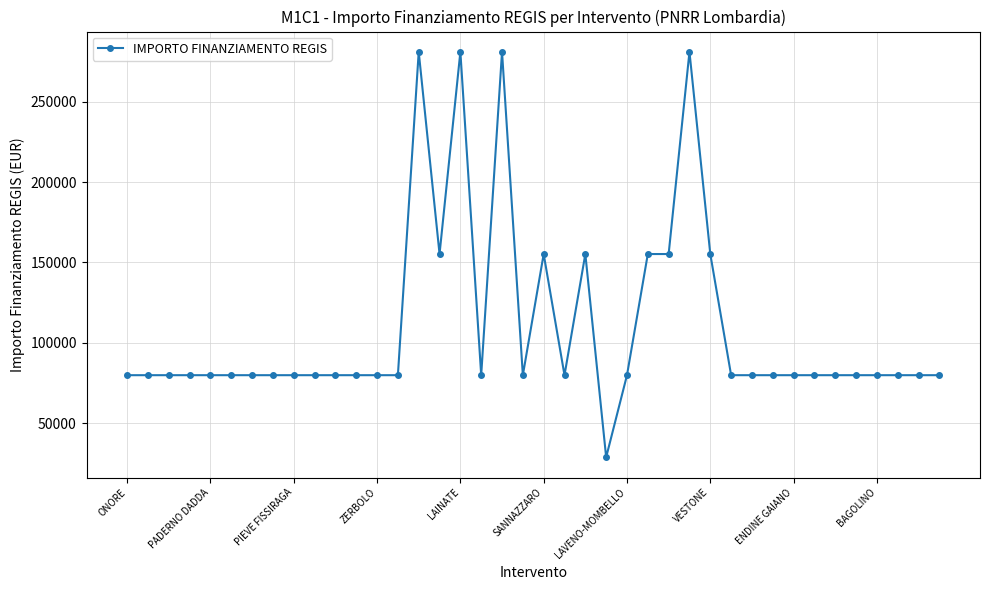

True or false: there are more than 1 points higher than both neighbors.

True